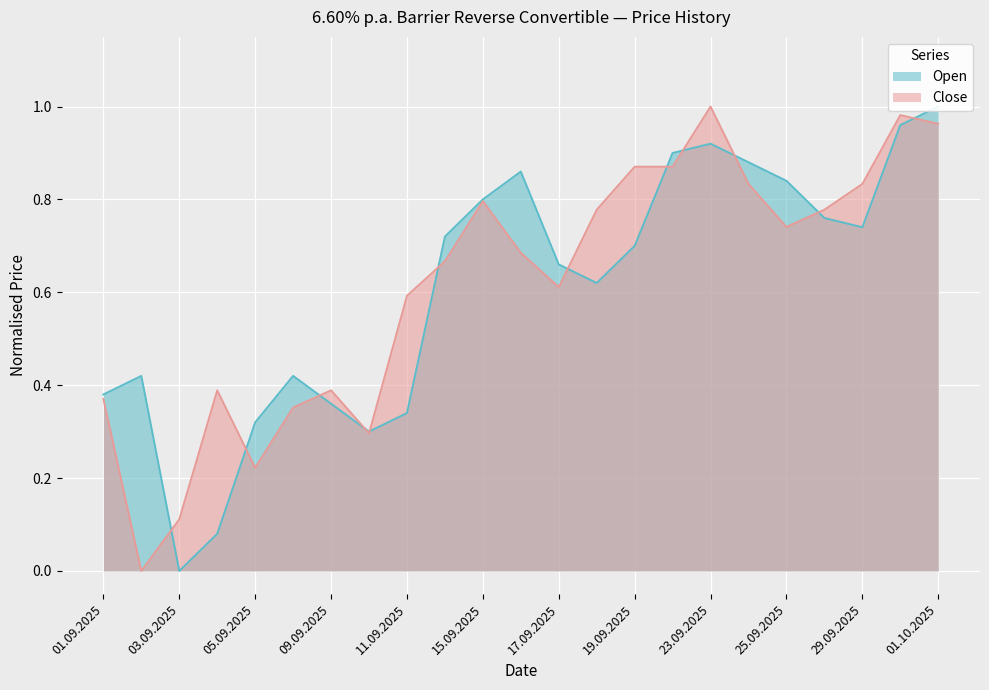

Reading right to left, list all the values displayed in this chart.

Open: 01.10.2025=1.0	30.09.2025=1.0	29.09.2025=0.7	26.09.2025=0.8	25.09.2025=0.8	24.09.2025=0.9	23.09.2025=0.9	22.09.2025=0.9	19.09.2025=0.7	18.09.2025=0.6	17.09.2025=0.7	16.09.2025=0.9	15.09.2025=0.8	12.09.2025=0.7	11.09.2025=0.3	10.09.2025=0.3	09.09.2025=0.4	08.09.2025=0.4	05.09.2025=0.3	04.09.2025=0.1	03.09.2025=0.0	02.09.2025=0.4	01.09.2025=0.4
Close: 01.10.2025=1.0	30.09.2025=1.0	29.09.2025=0.8	26.09.2025=0.8	25.09.2025=0.7	24.09.2025=0.8	23.09.2025=1.0	22.09.2025=0.9	19.09.2025=0.9	18.09.2025=0.8	17.09.2025=0.6	16.09.2025=0.7	15.09.2025=0.8	12.09.2025=0.7	11.09.2025=0.6	10.09.2025=0.3	09.09.2025=0.4	08.09.2025=0.4	05.09.2025=0.2	04.09.2025=0.4	03.09.2025=0.1	02.09.2025=0.0	01.09.2025=0.4